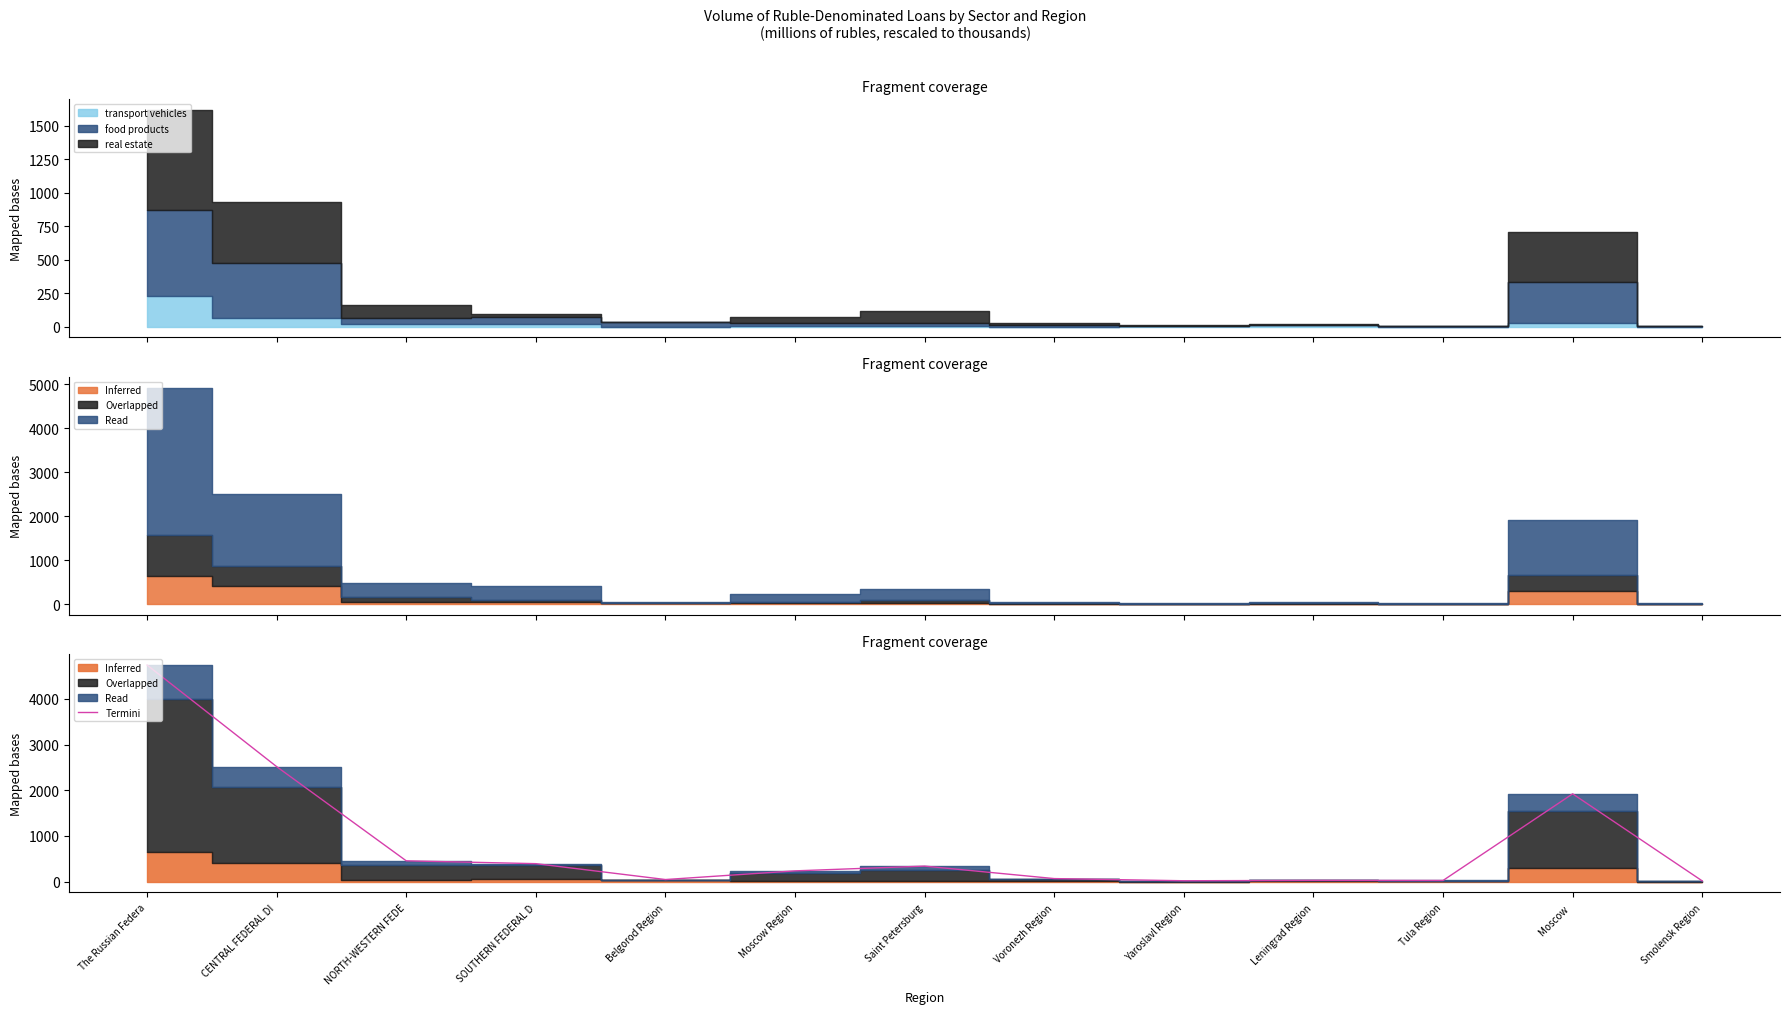

What is the label of the 1st point from the left?

The Russian Federa